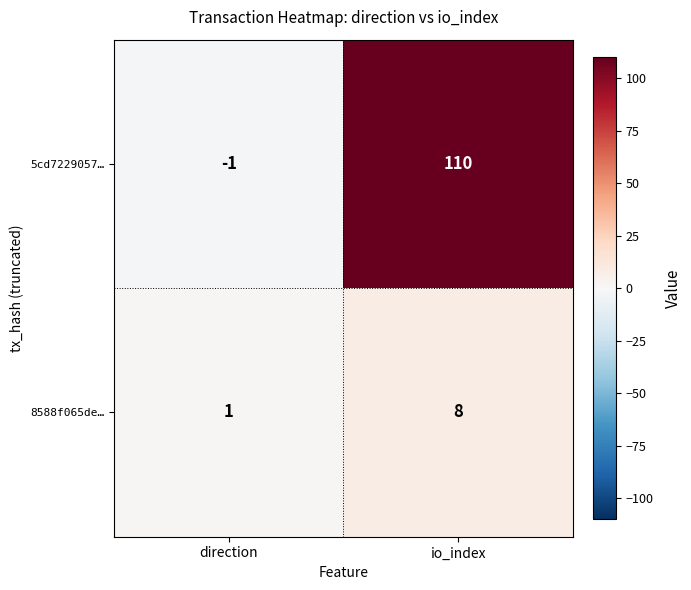

Which category has the highest value in the 5cd7229057… series?

io_index